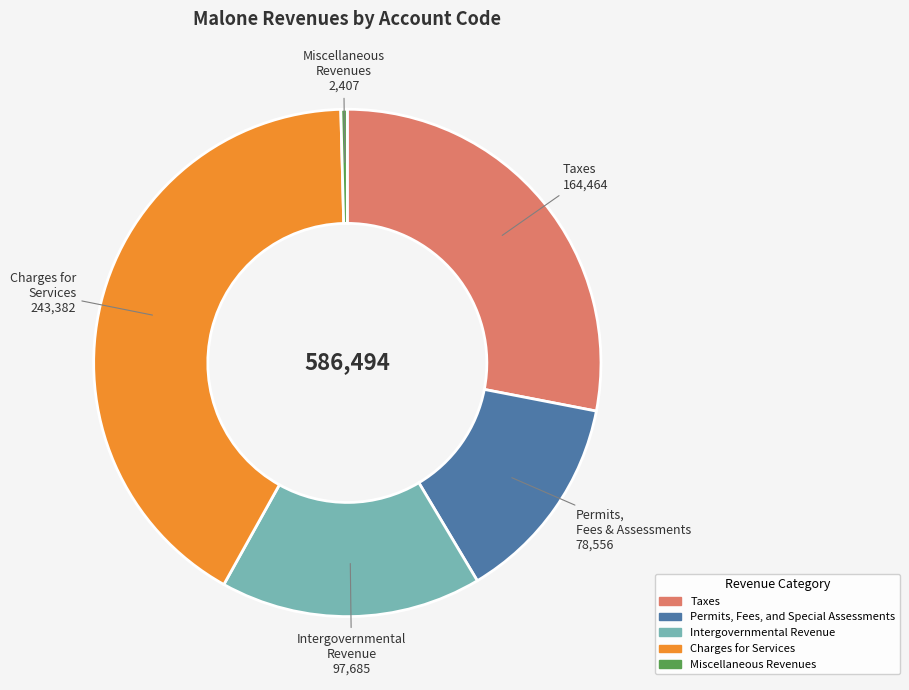

Do Intergovernmental Revenue and Permits, Fees, and Special Assessments together represent more than half of the pie?

No